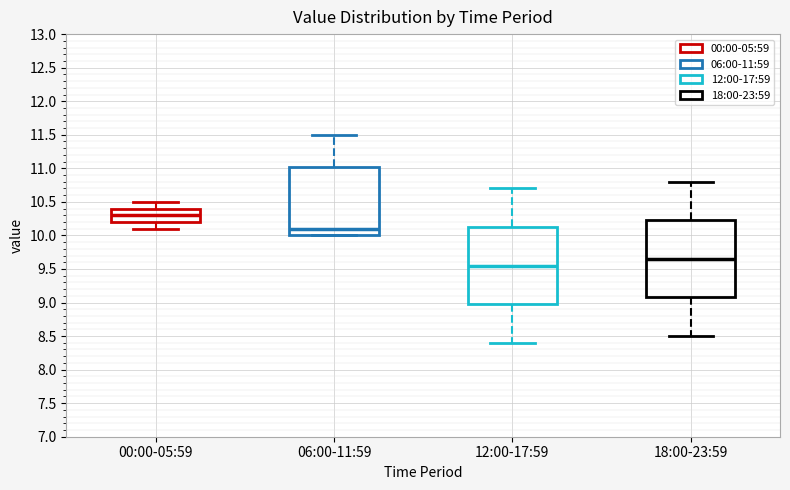

Where does the median line of the box for 00:00-05:59 sit on the y-axis? The values are not printed on the chart, so give them approximately, as read against the axis.

10.30